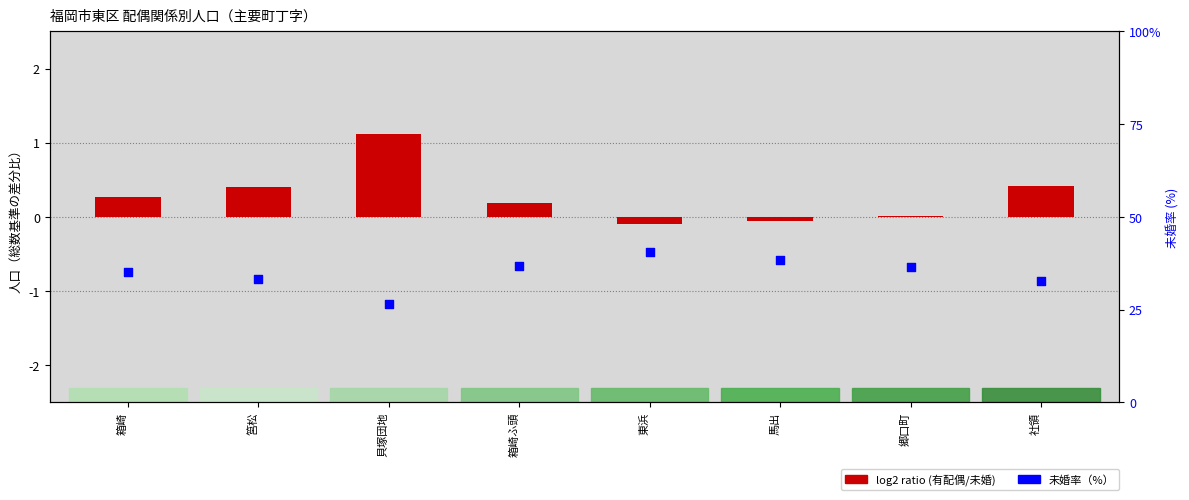

Is the value of log2 ratio (有配偶/未婚) at 筥松 greater than the value of 未婚率 (%) at 東浜?

No